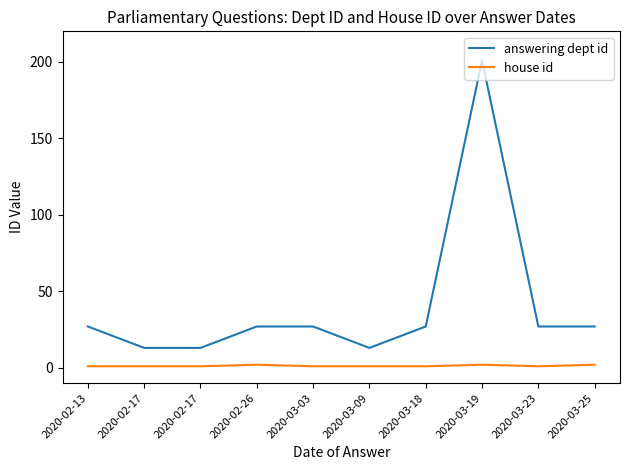

In answering dept id, how many points are higher than both neighbors (excluding endpoints)?

1